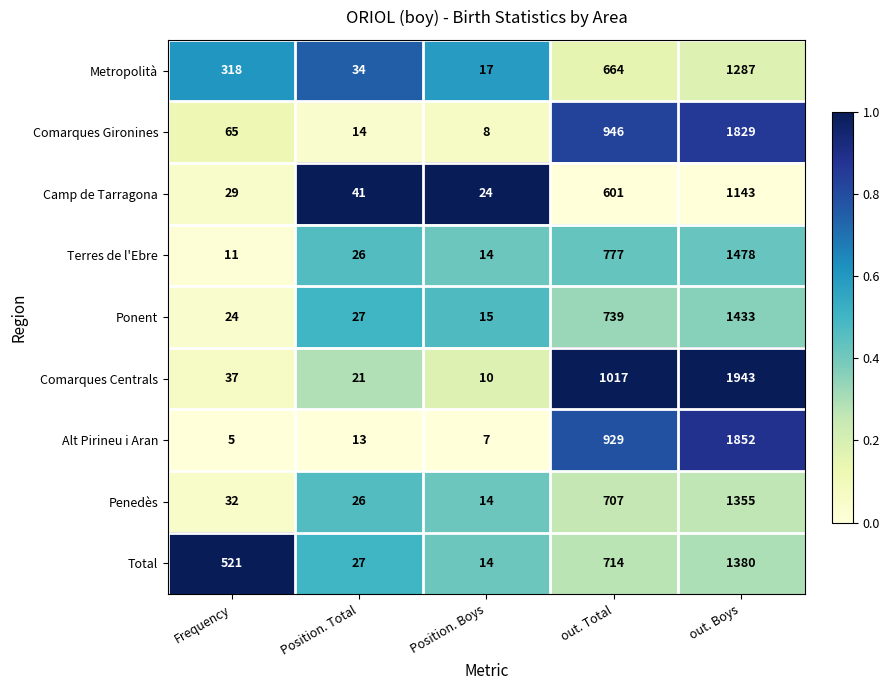

What is the difference between the highest and lowest values at Position. Total?

28